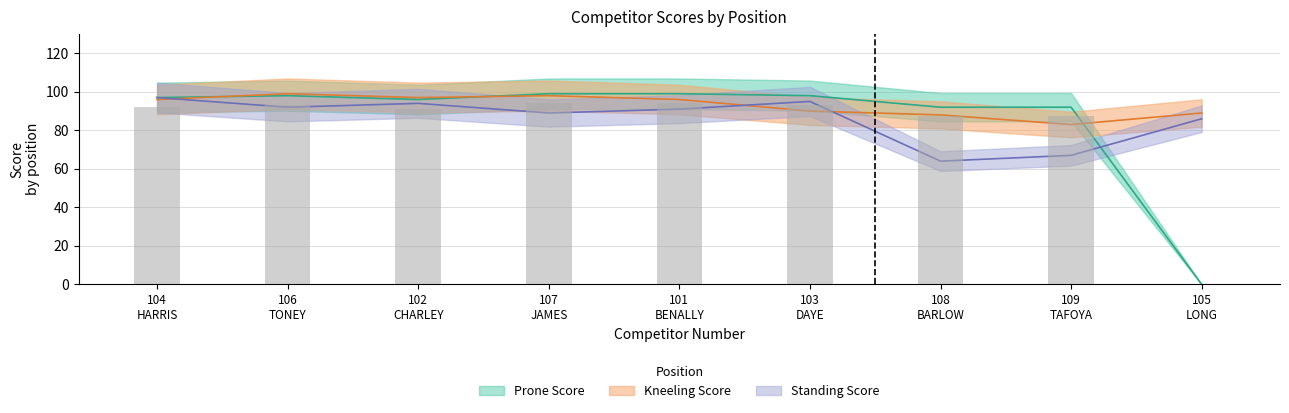

What is the difference between the second highest and second lowest values in the Prone Score series?

7